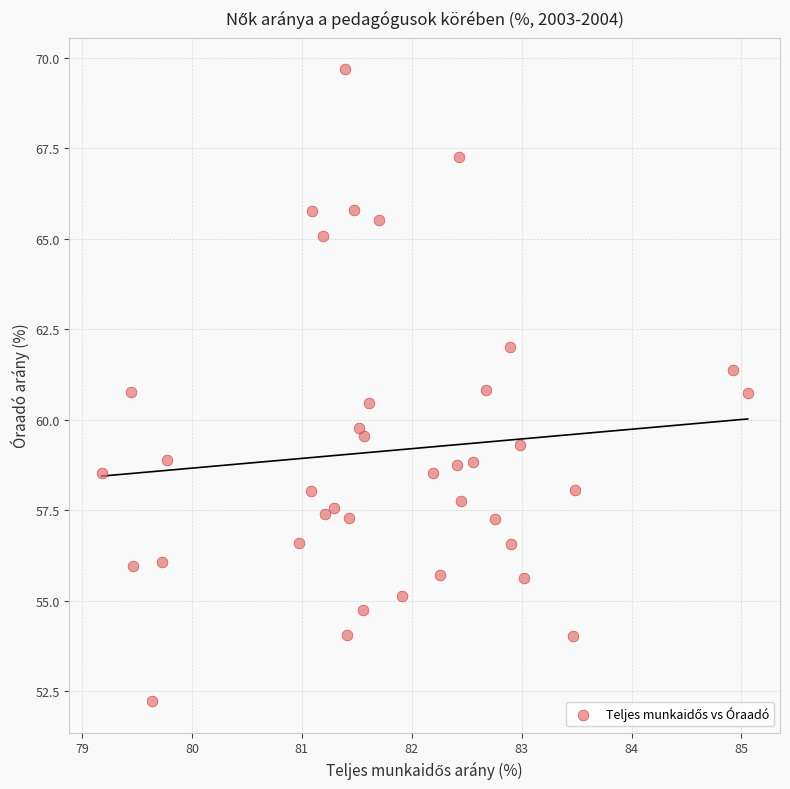

What Y value in the scatter plot is closest to 60?

59.8